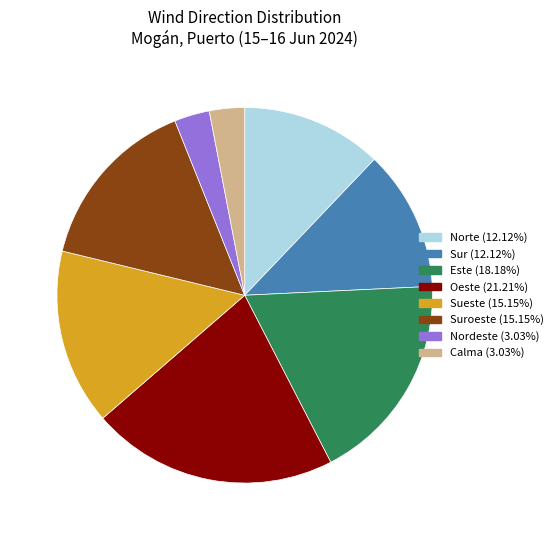

Does any single category account for the majority?

No